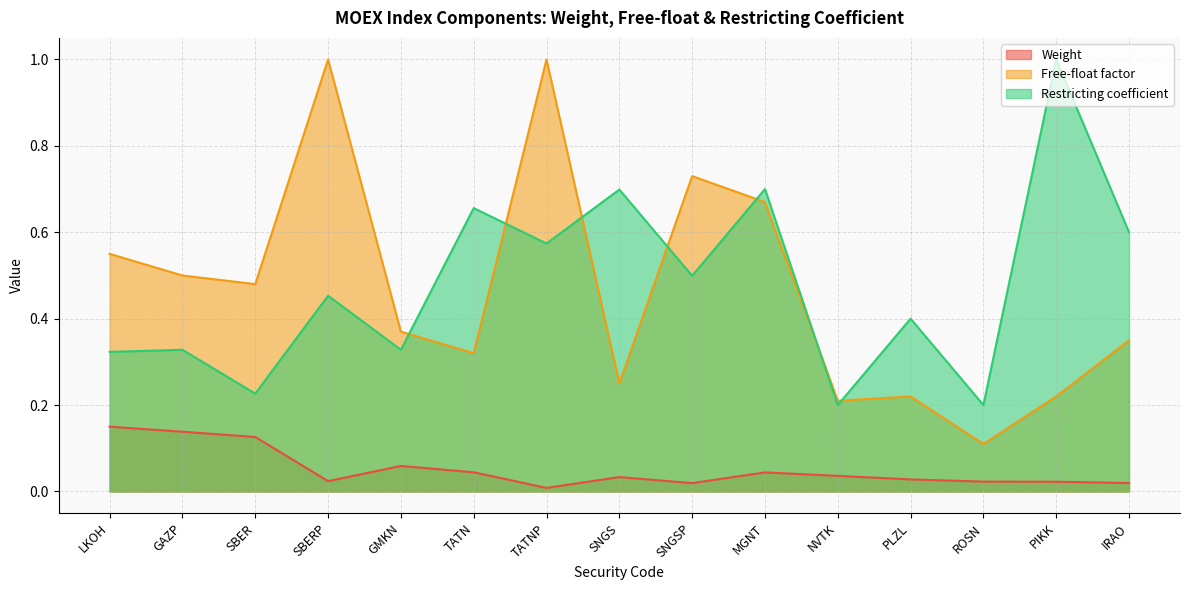

At which label is Weight closest to 0?

TATNP